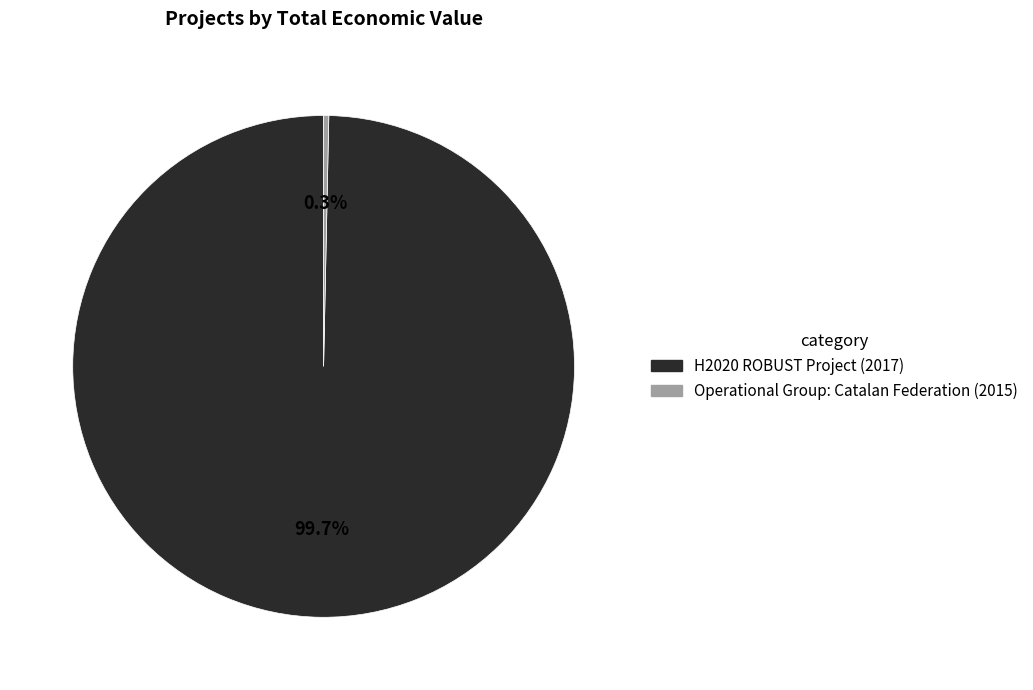

Approximately how many times larger is the value at H2020 ROBUST Project (2017) compared to Operational Group: Catalan Federation (2015)?

300.7